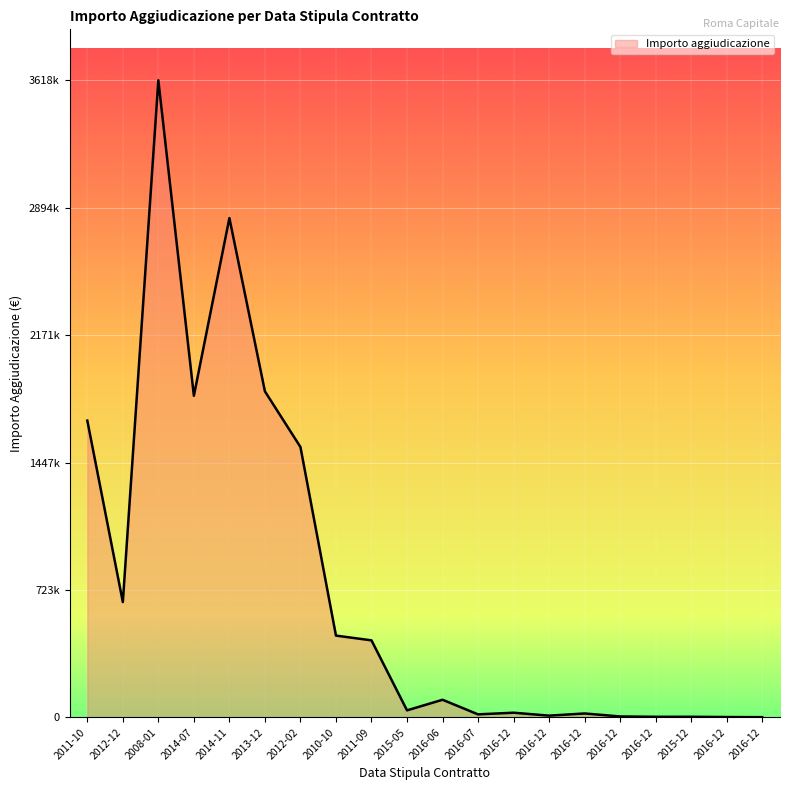

What is the label of the 15th point from the right?

2013-12